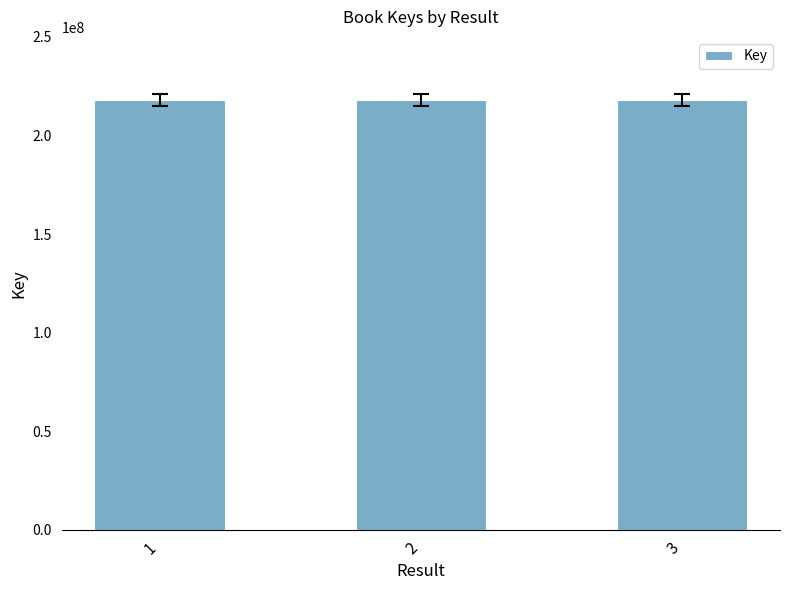

What is the sum of the values at 1 and 3?

435778109